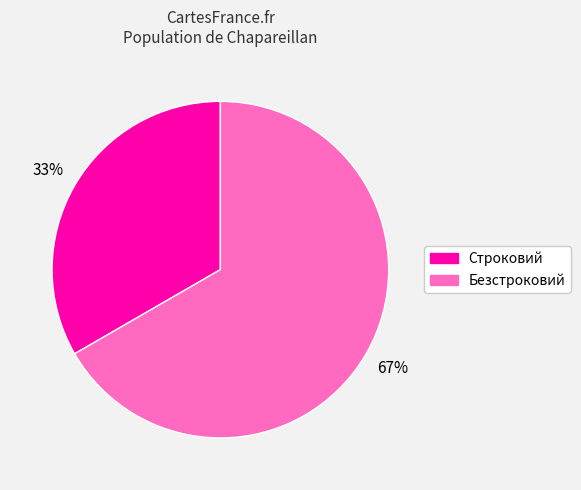

Rank the categories by value from lowest to highest.

Строковий, Безстроковий